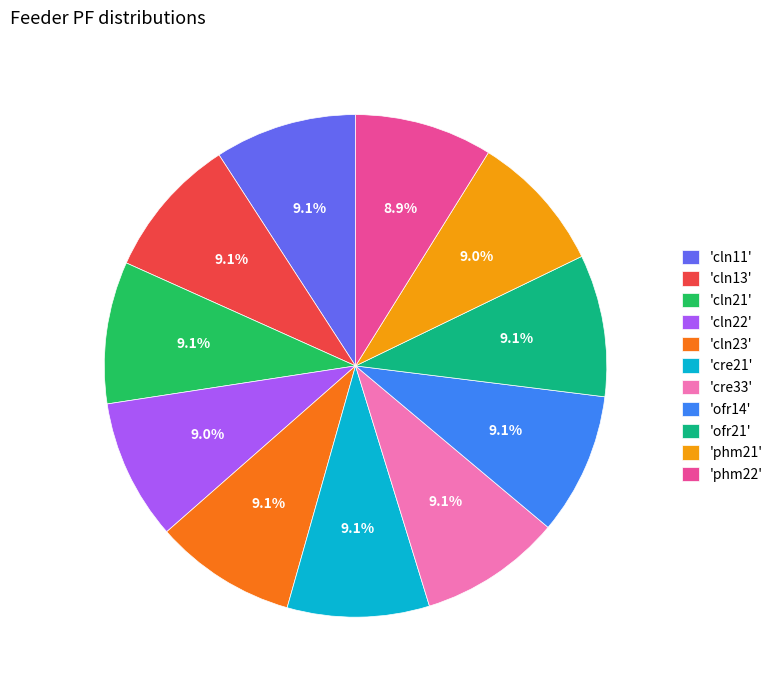

Does 'cln22' represent more than half of the total?

No